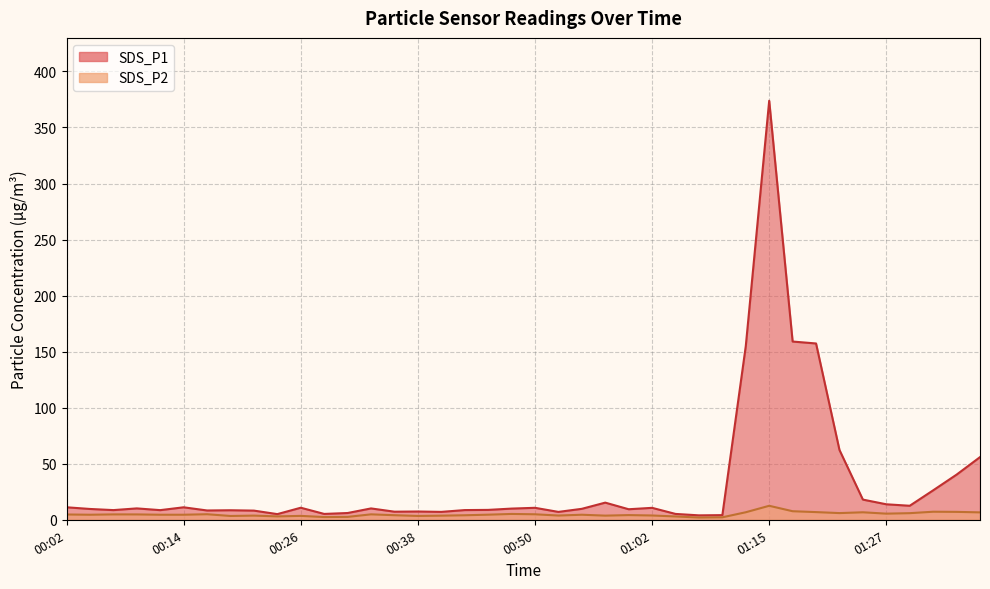

Which has a higher value, 00:28 or 00:36?

00:36